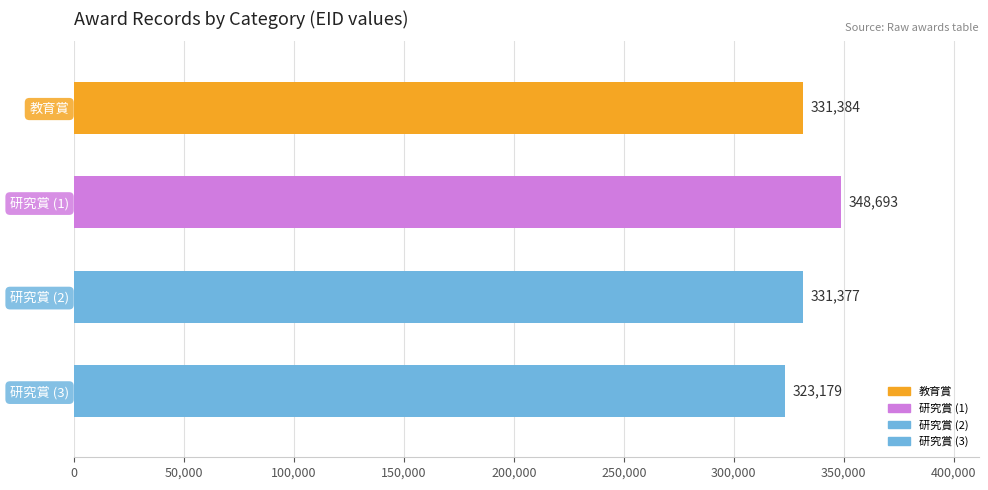

What is the difference between the maximum and minimum values?

25514